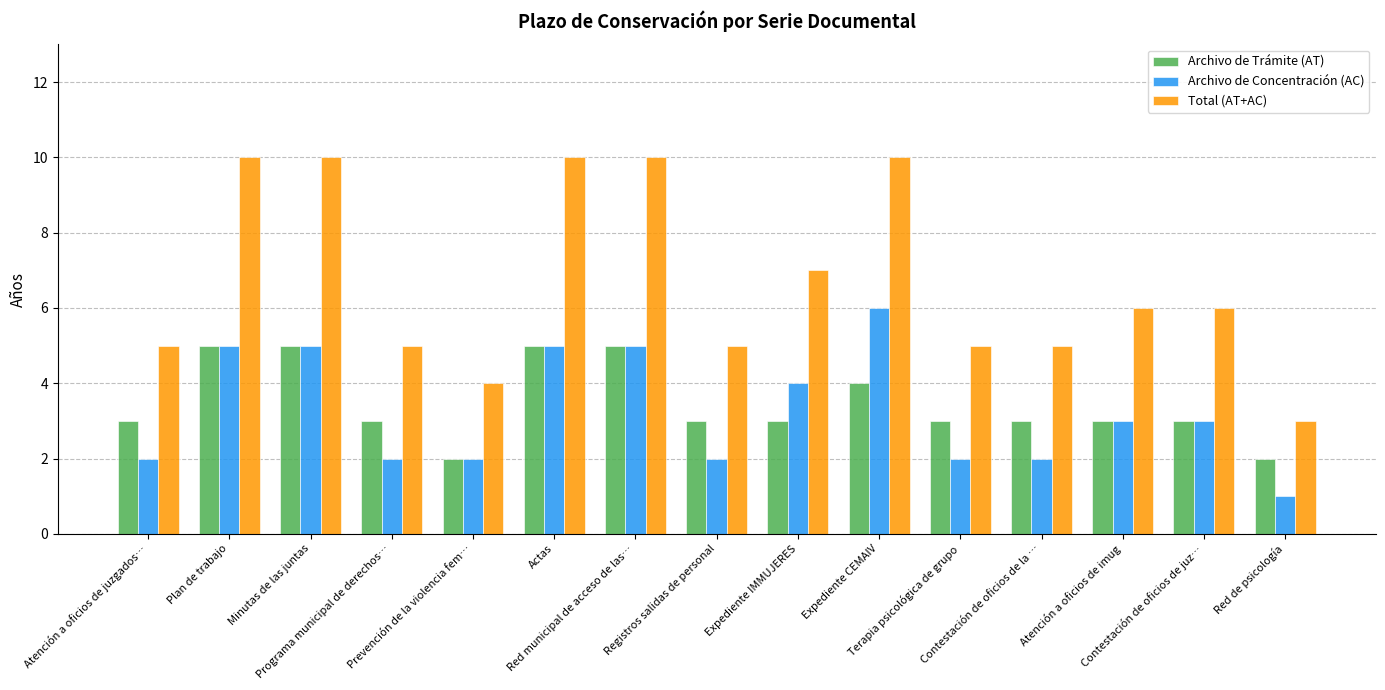

What are all the series names shown in the legend?

Archivo de Trámite (AT), Archivo de Concentración (AC), Total (AT+AC)